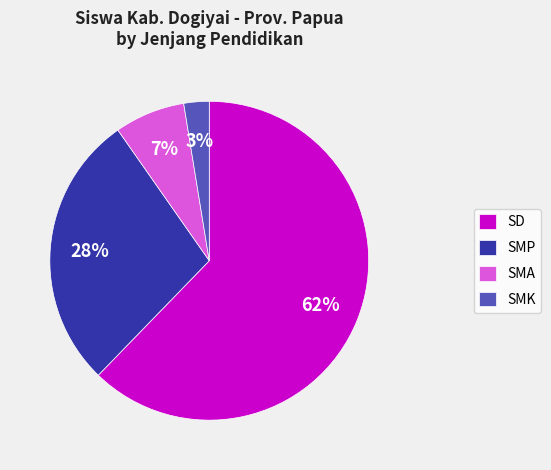

The SMA slice represents 7% of the pie. True or false?

True